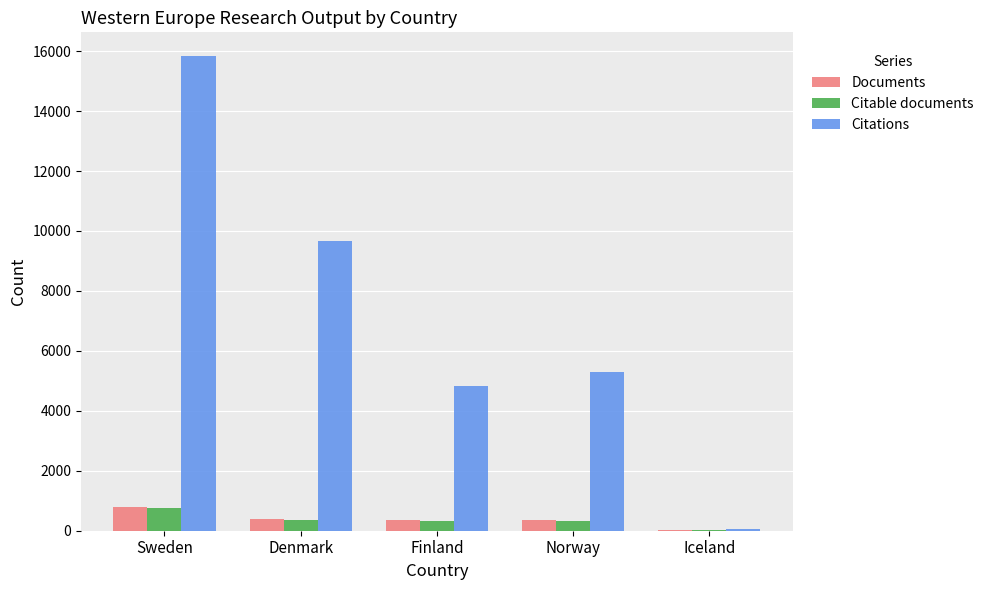

What is the sum of the Documents values at Sweden and Denmark?

1164